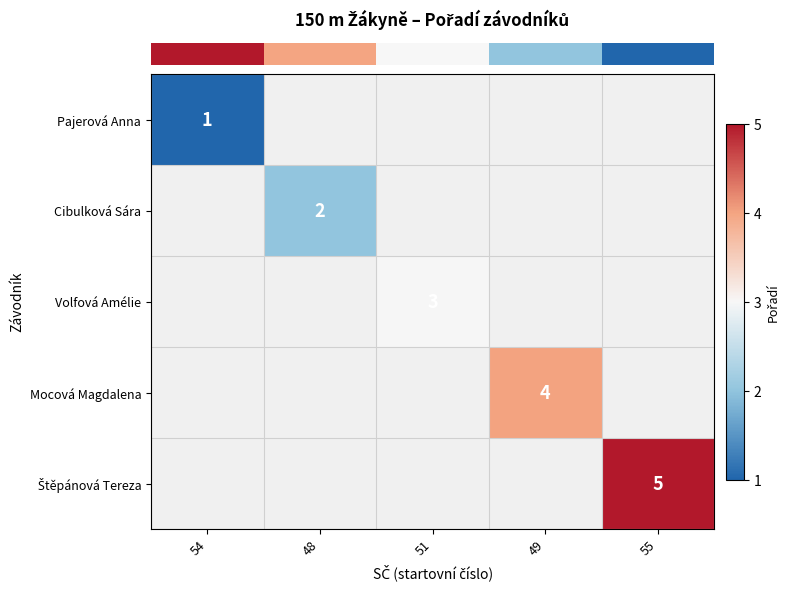

What value does the row_3 series have at 49?

4.0